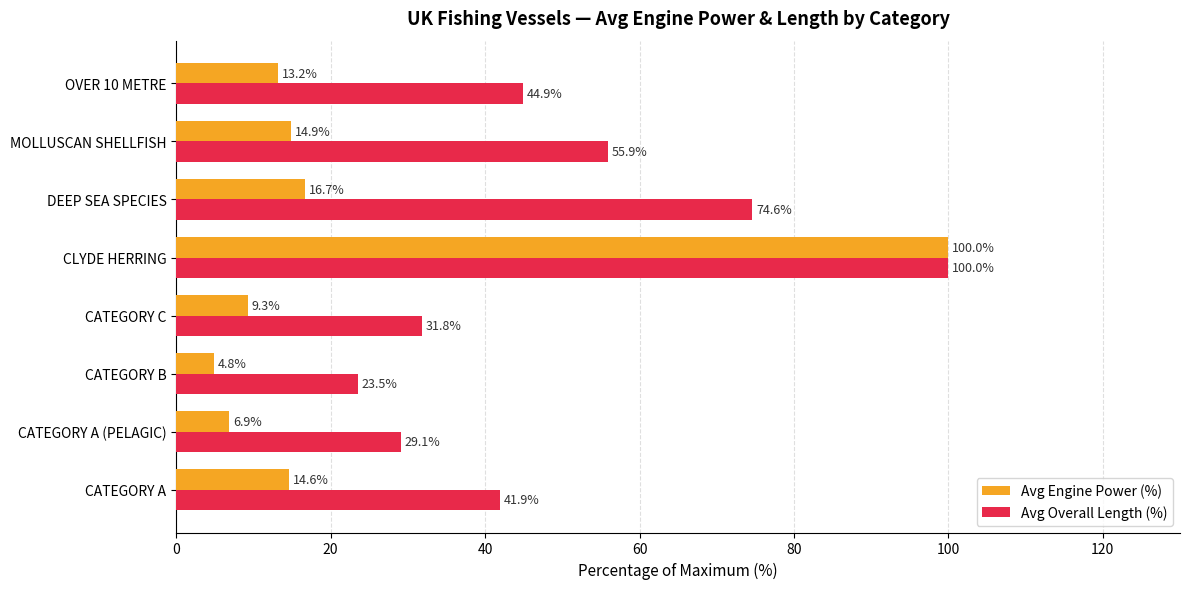

Which category has the highest value in the Avg Engine Power (%) series?

CLYDE HERRING